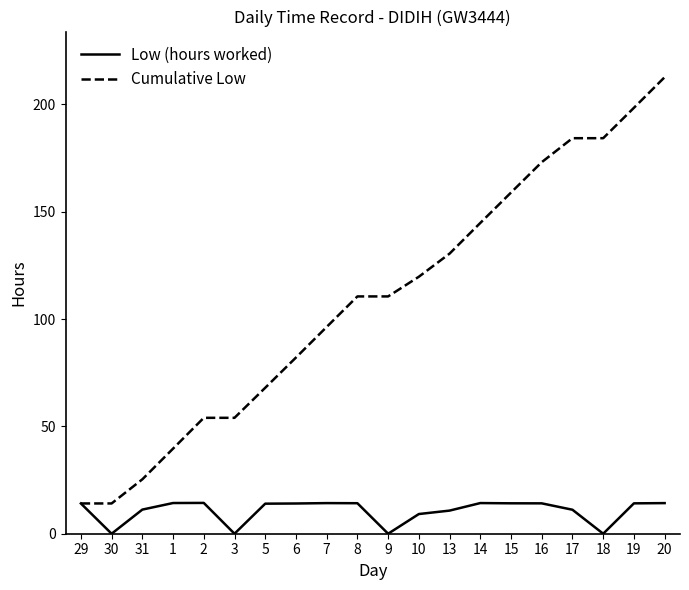

Read the Cumulative Low value at 29.

14.1